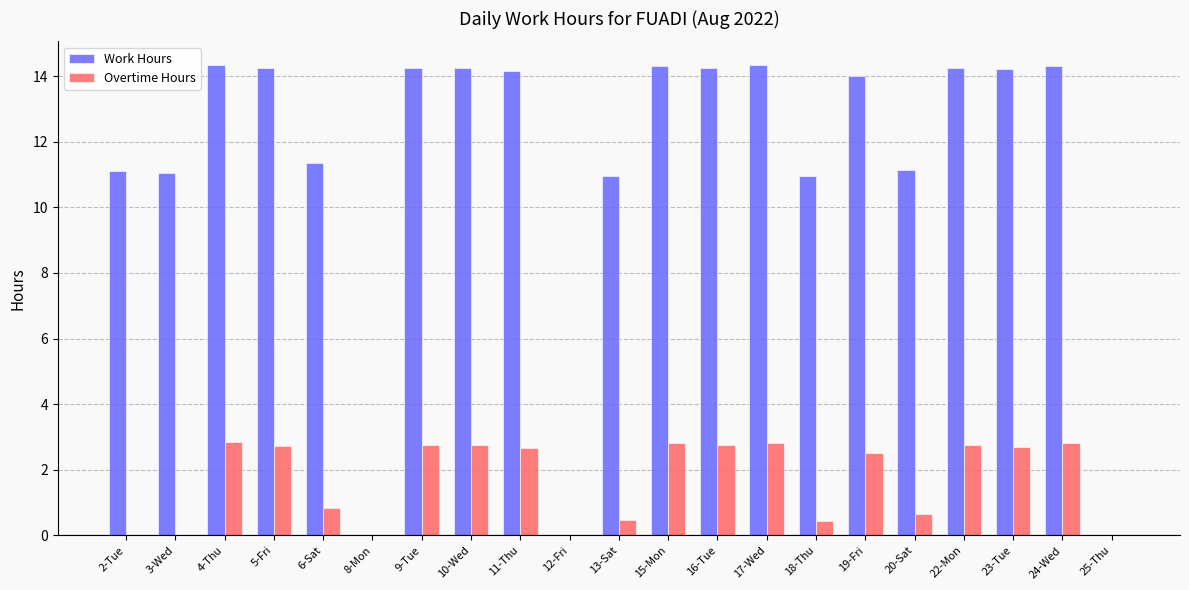

Which series has the largest total across all categories?

Work Hours